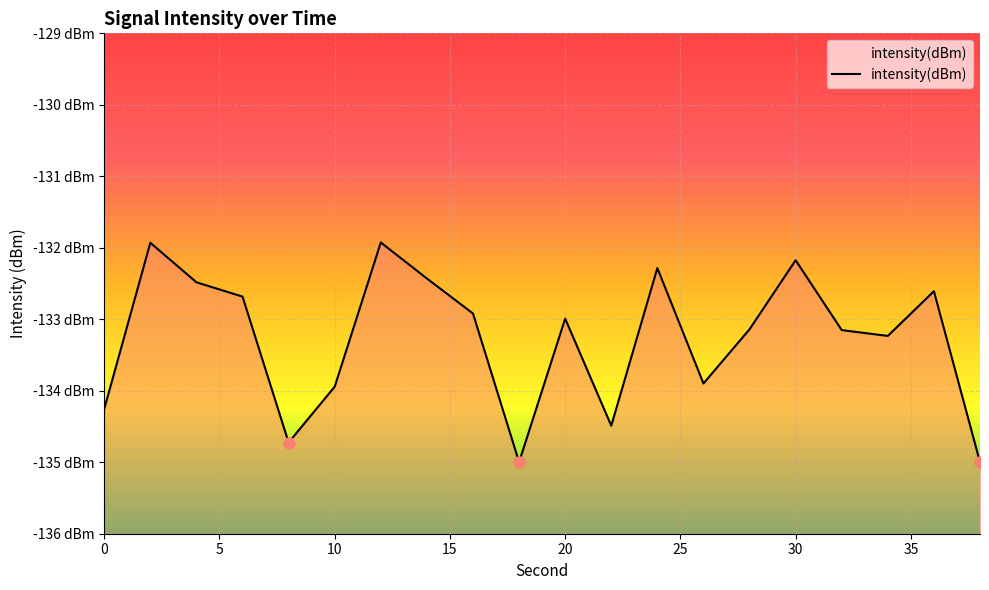

Count the number of data series in this chart.

1